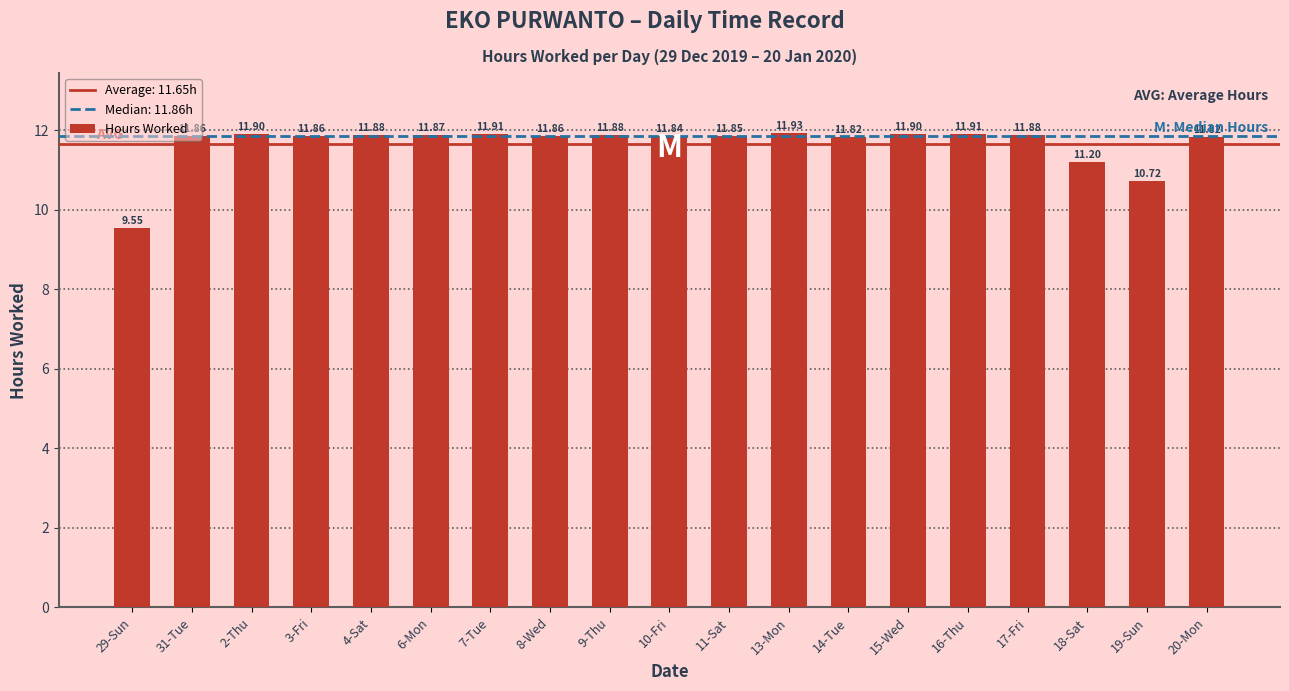

What is the label of the 9th bar from the left?

9-Thu